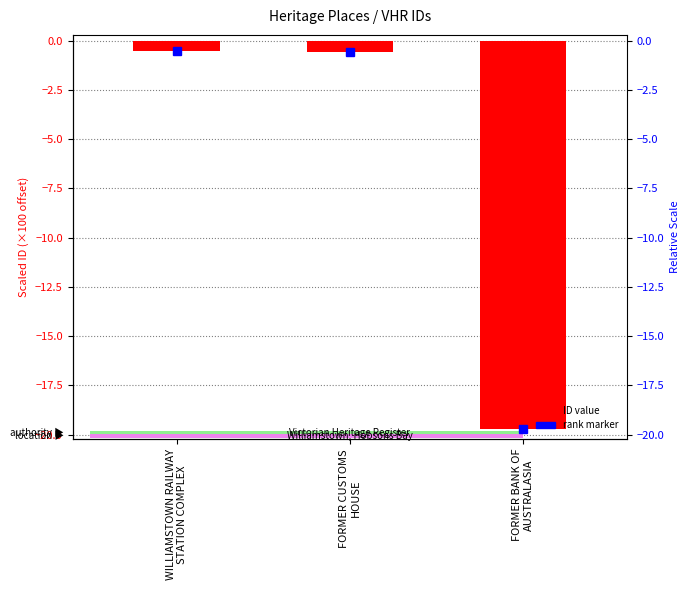

How many bars are there in total?

3